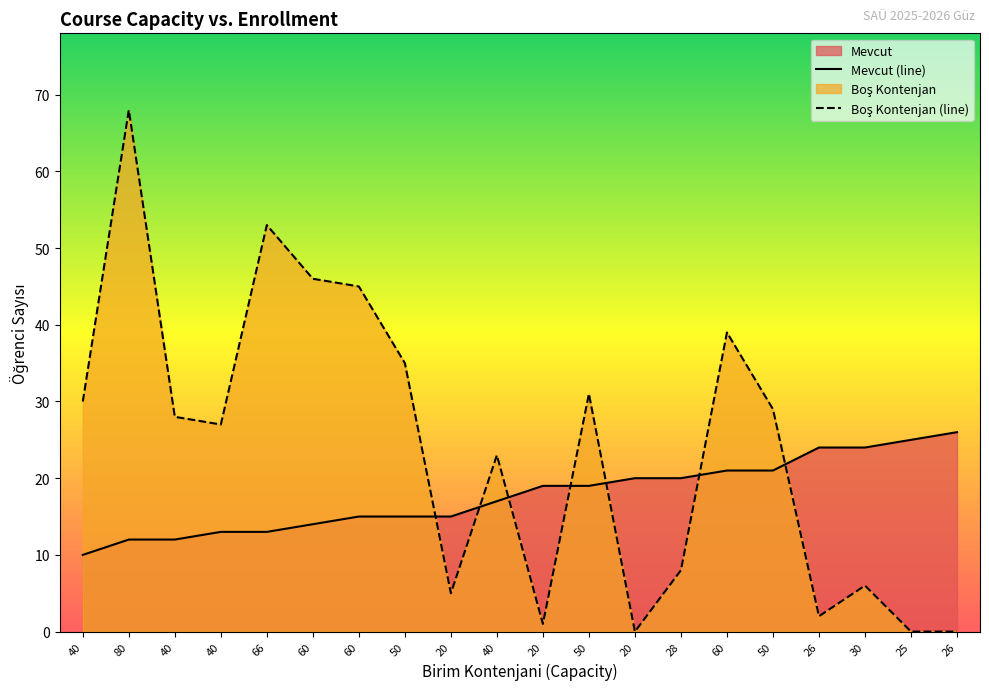

True or false: Mevcut has more than 2 interior local peaks.

False